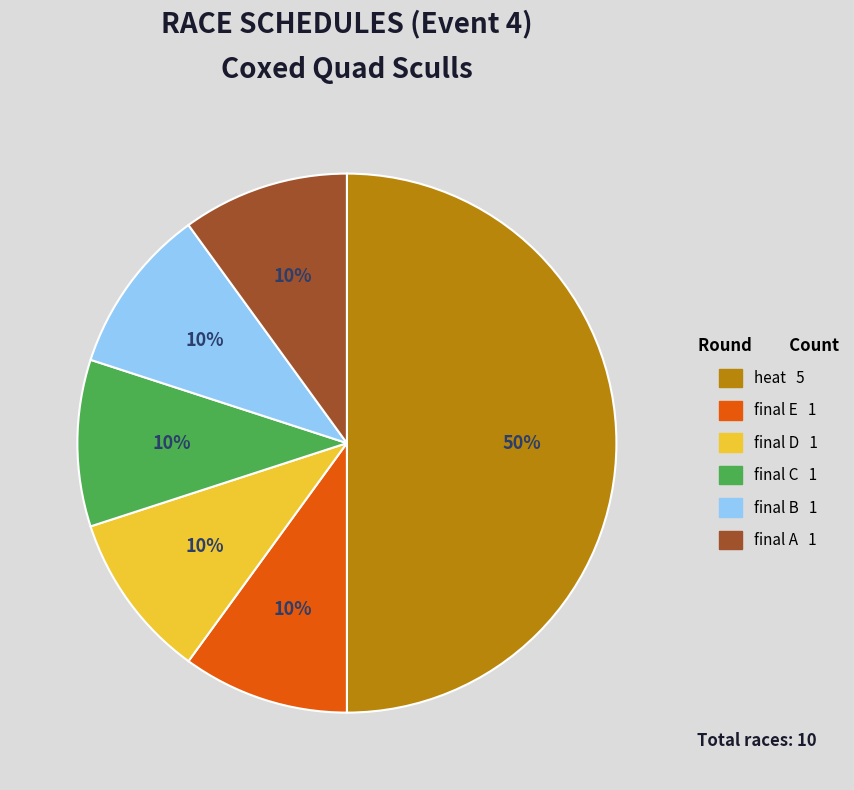

To the nearest percent, what percentage of the pie is final D?

10%